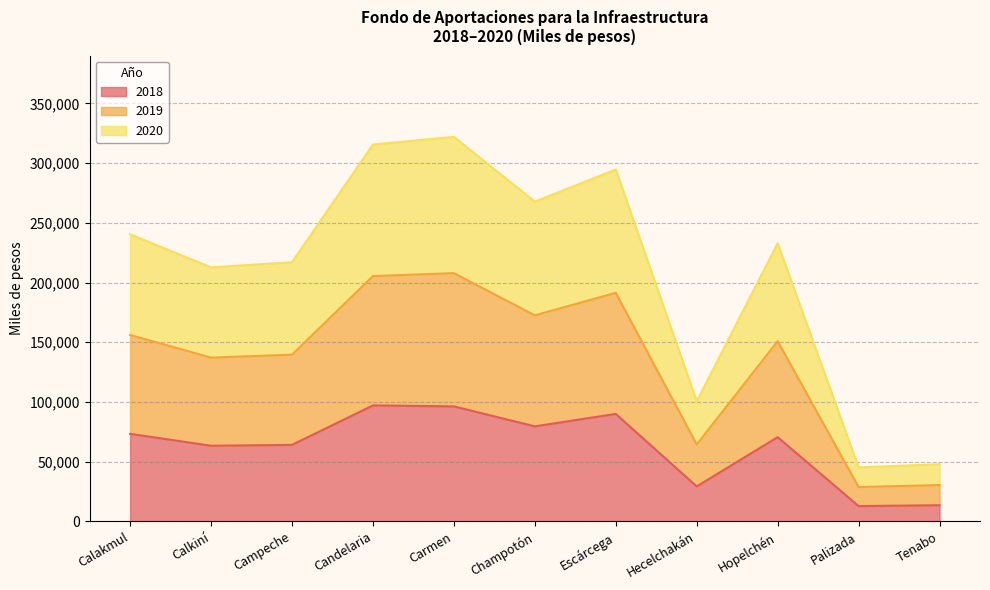

Which series has the largest range (max minus min)?

2019